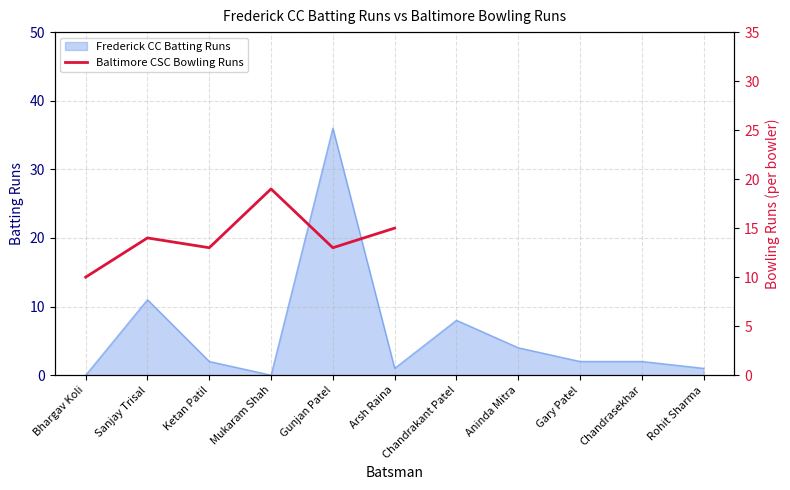

The value of Frederick CC Batting Runs at Arsh Raina is 1. True or false?

True